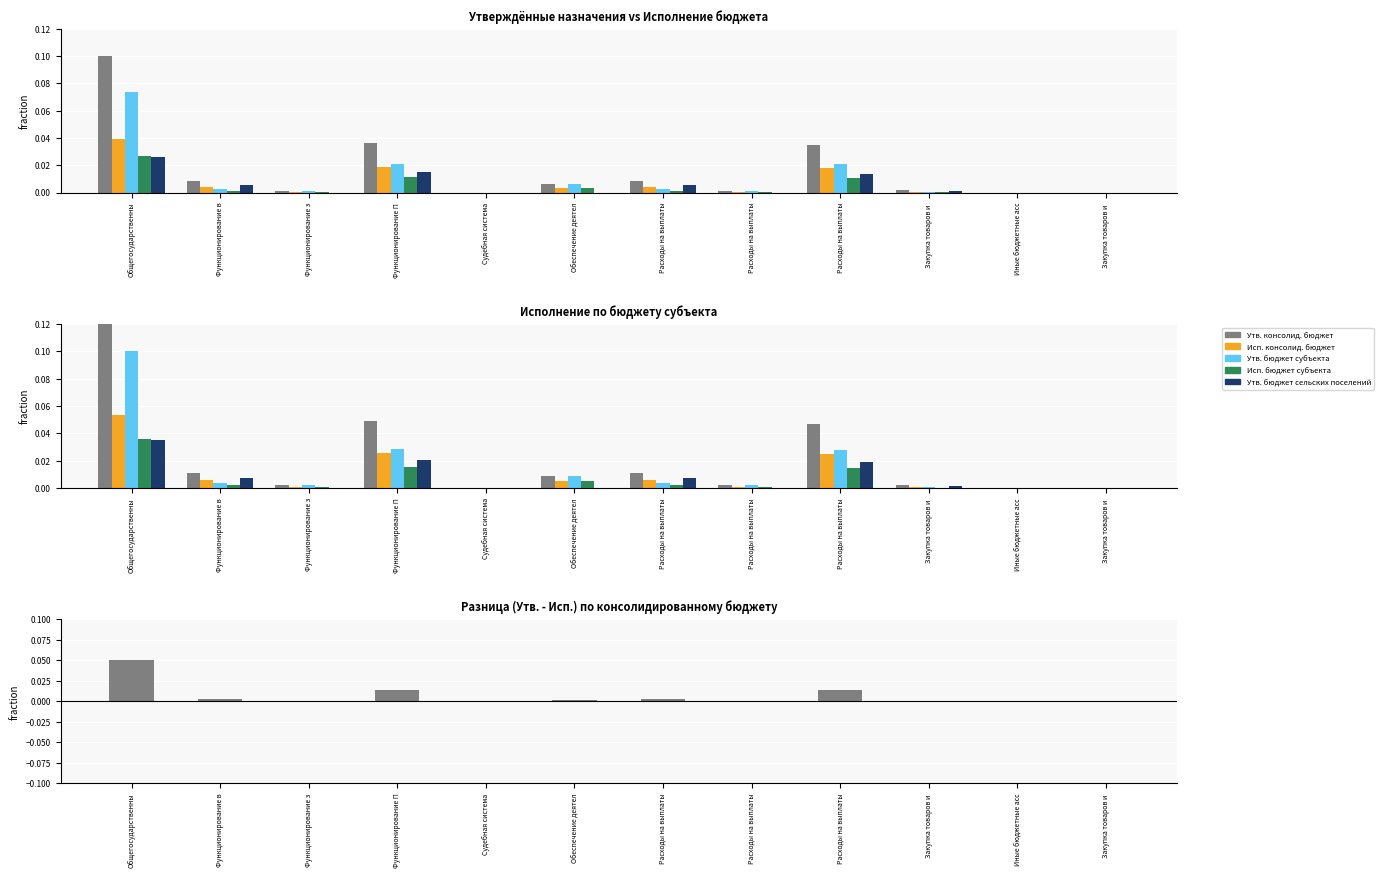

Is the value of Утв. консолид. бюджет at Расходы на выплаты greater than the value of Утв. бюджет субъекта at Судебная система?

Yes